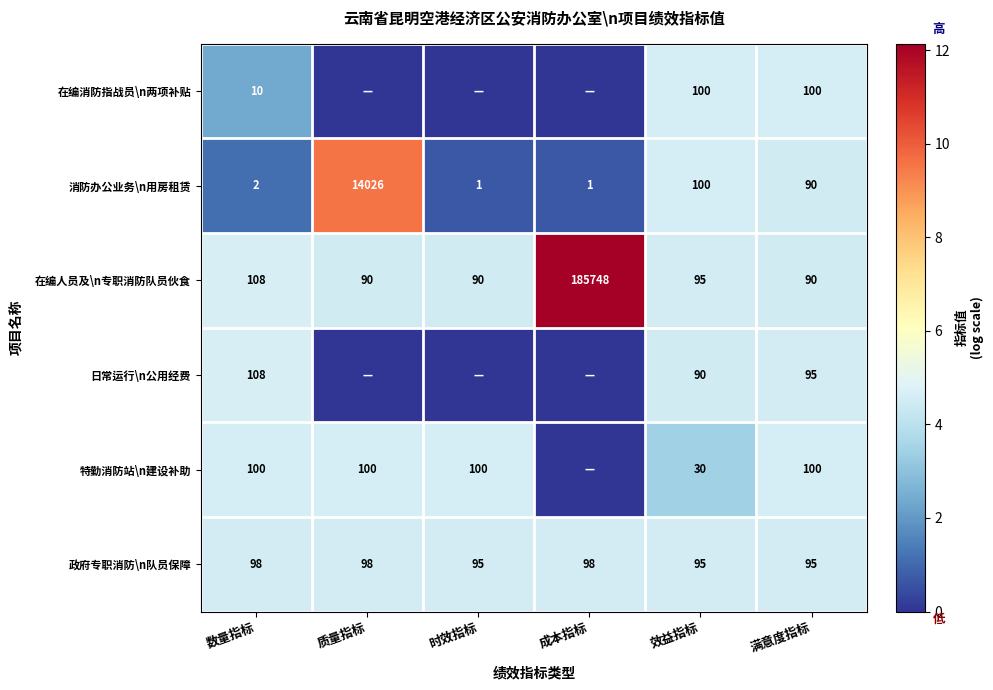

At which category is the sum across all series the highest?

满意度指标